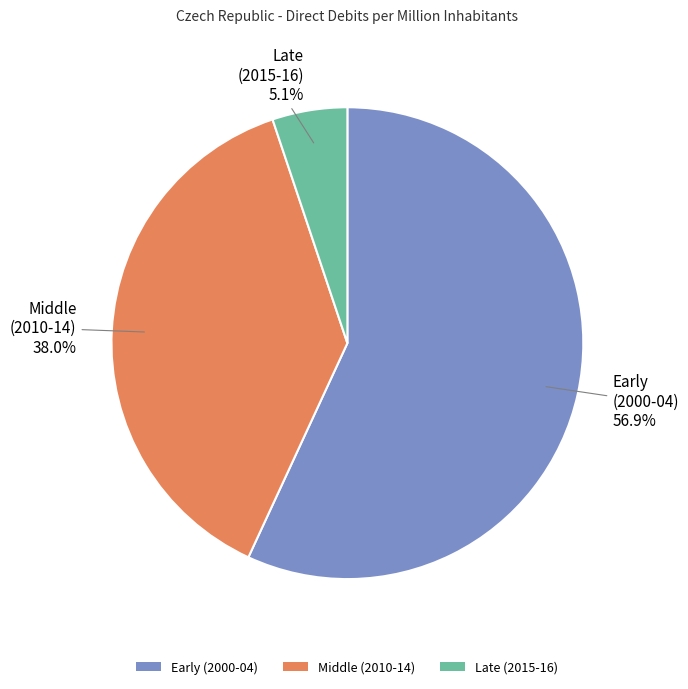

Which slice represents more than half of the pie?

Early (2000-04)